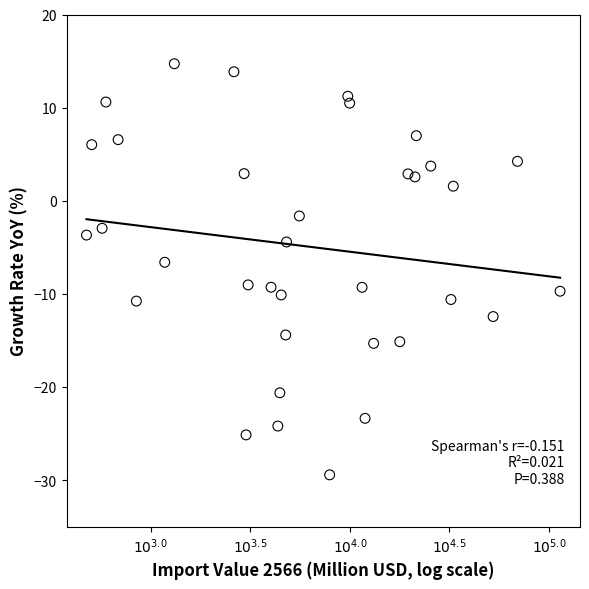

What is the range of X values (max minus min)?

2.4